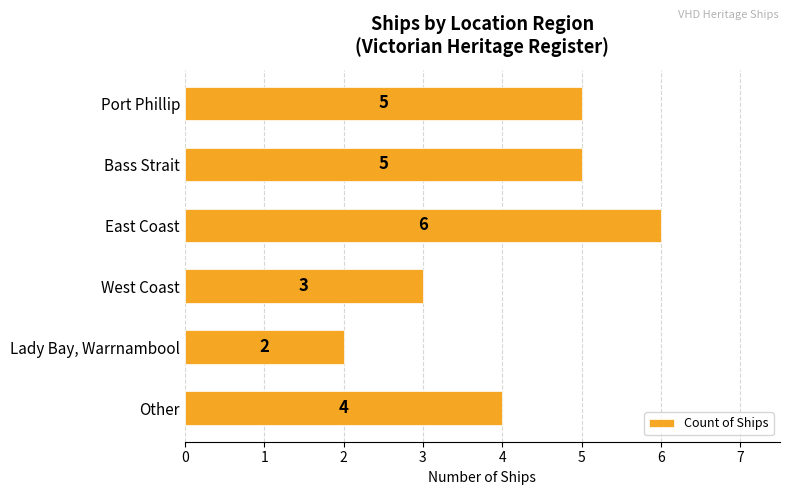

The chart shows a value of 3 at West Coast. True or false?

True